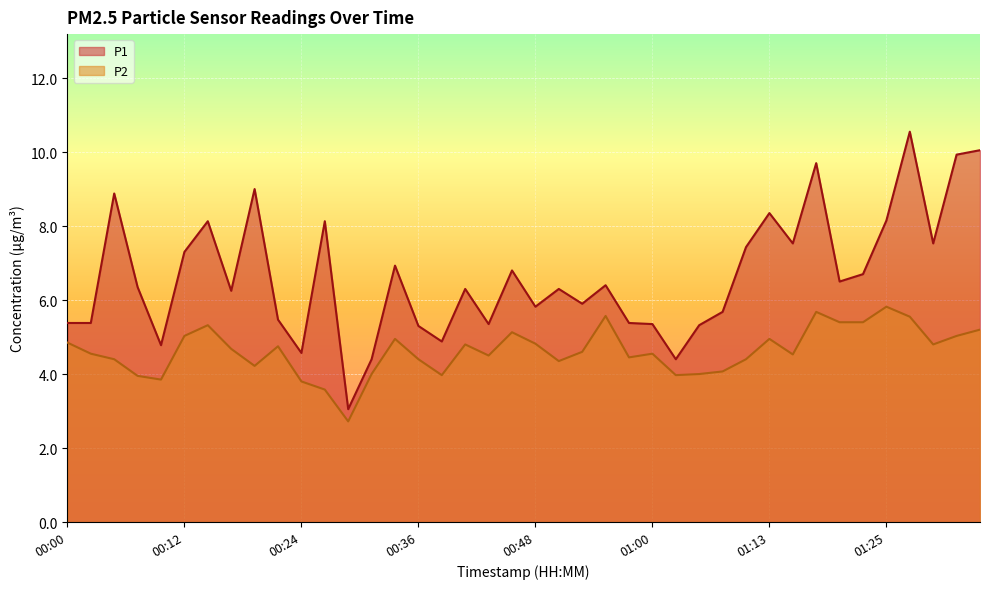

The P2 series shows 4.0 at 01:06. True or false?

True